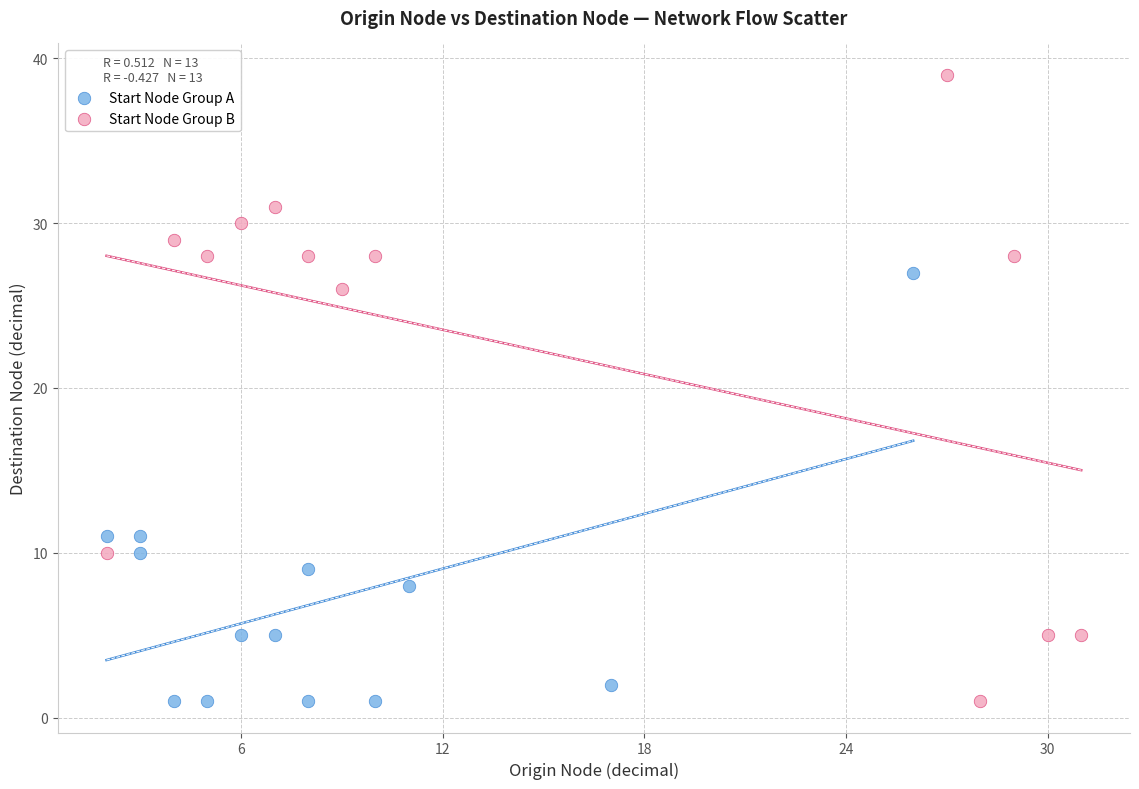

What are all the series names shown in the legend?

Start Node Group A, Start Node Group B